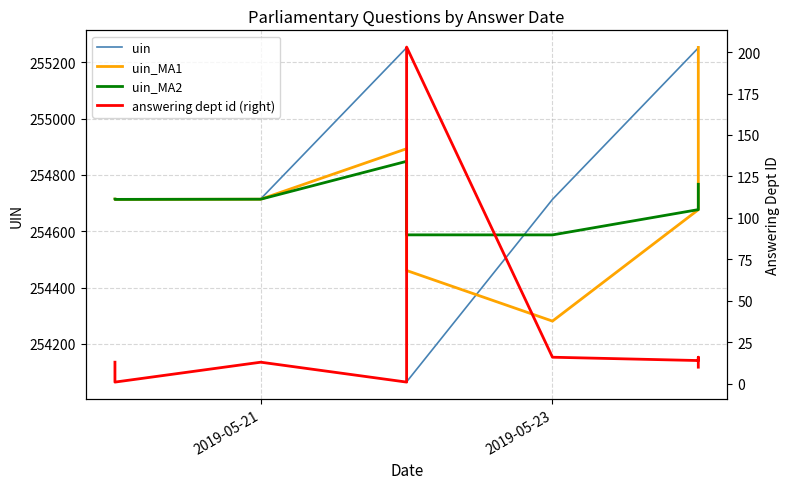

At which label is uin closest to 254659?

2019-05-23